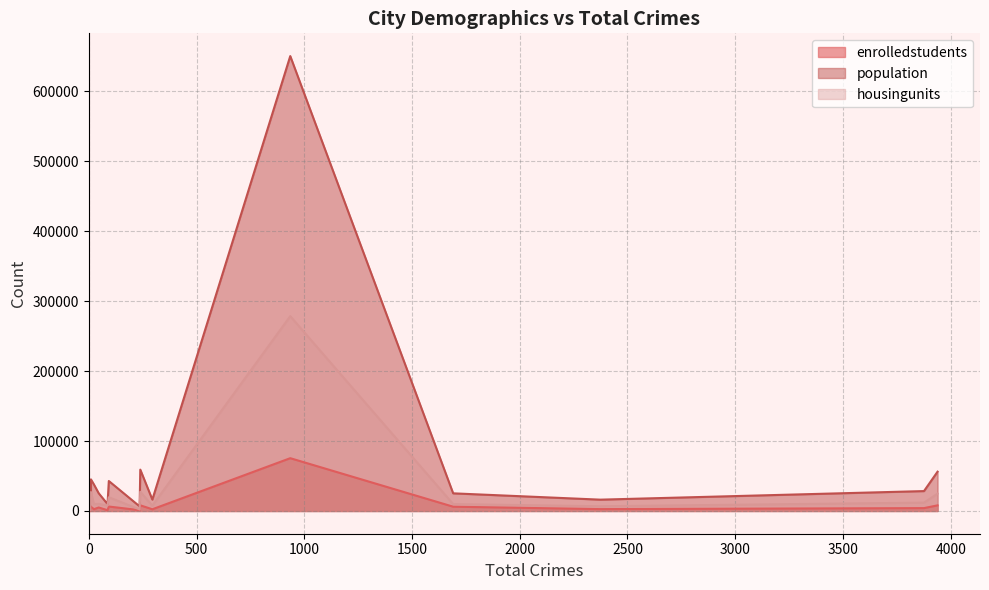

True or false: housingunits and population cross at least once.

False